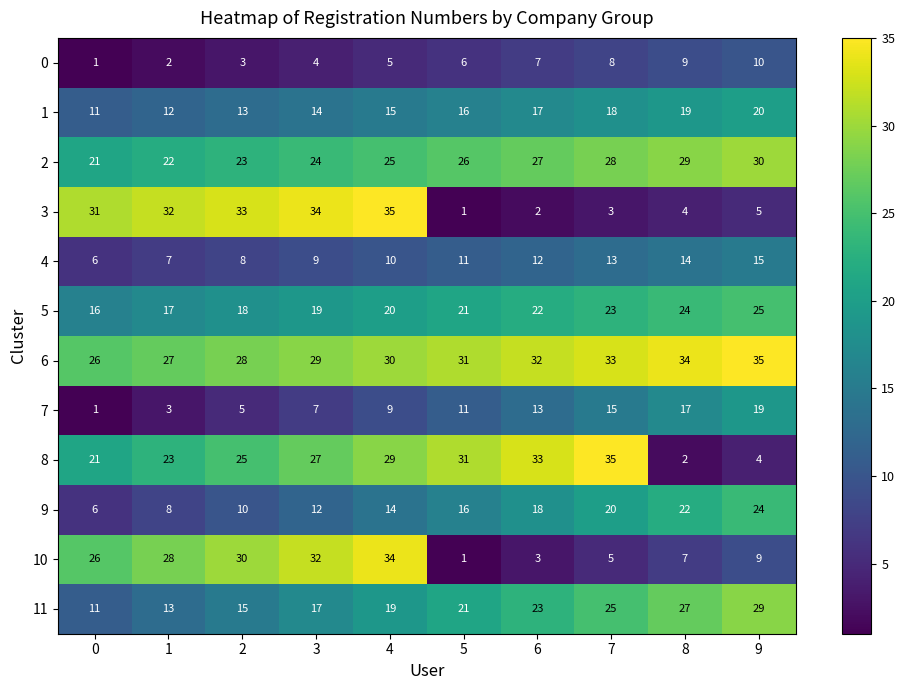

At which label does 4 reach its peak?

9